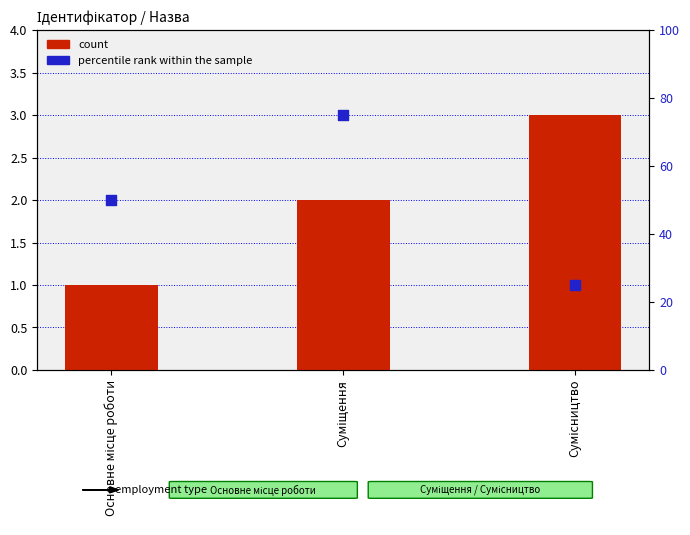

At which category is the sum across all series the highest?

Суміщення